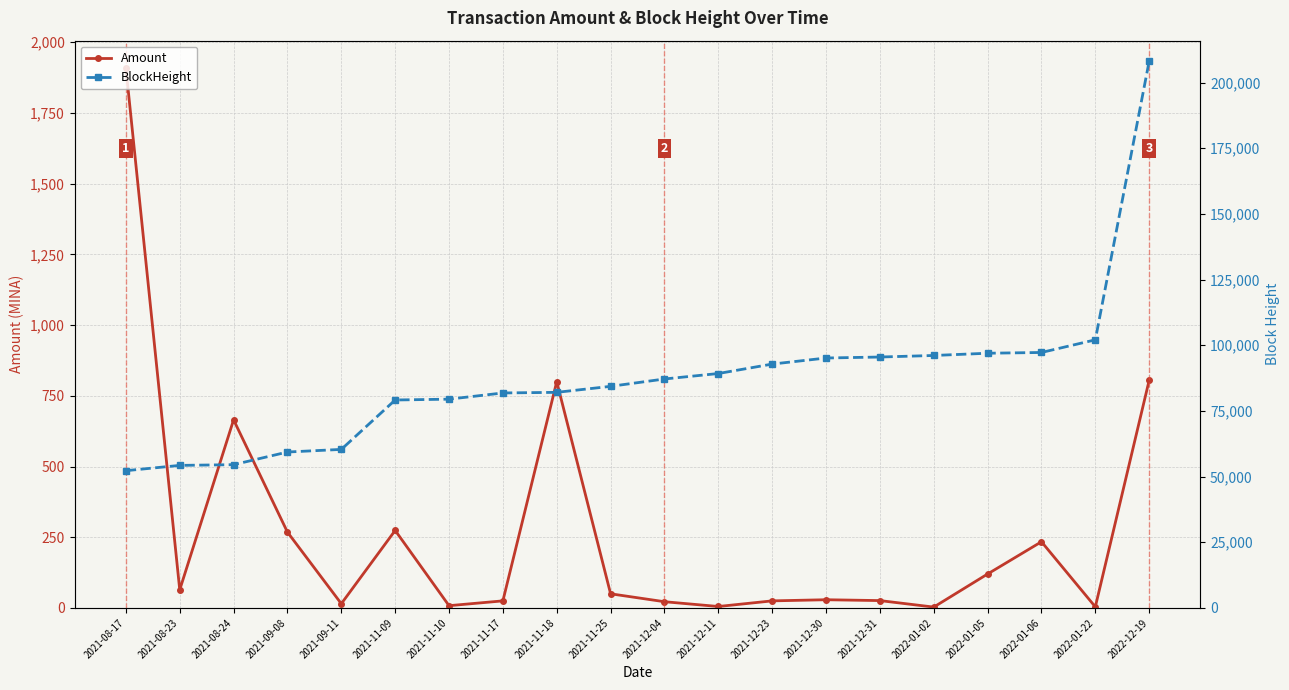

True or false: Amount has more than 0 interior local peaks.

True